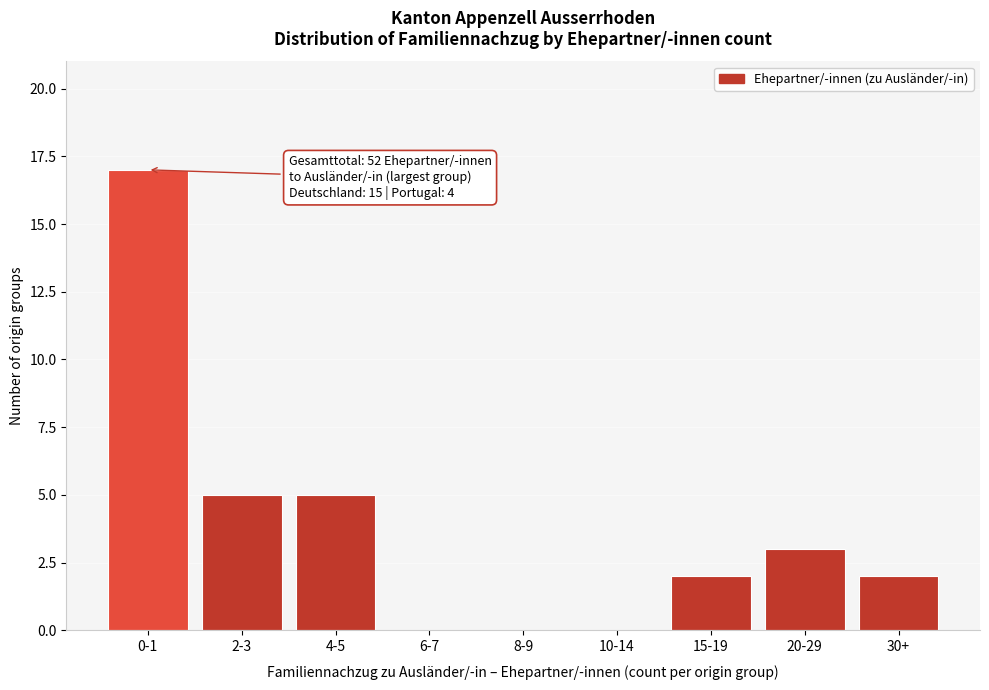

Reading left to right, transcribe all the data shown in this chart.

0-1=17	2-3=5	4-5=5	6-7=0	8-9=0	10-14=0	15-19=2	20-29=3	30+=2